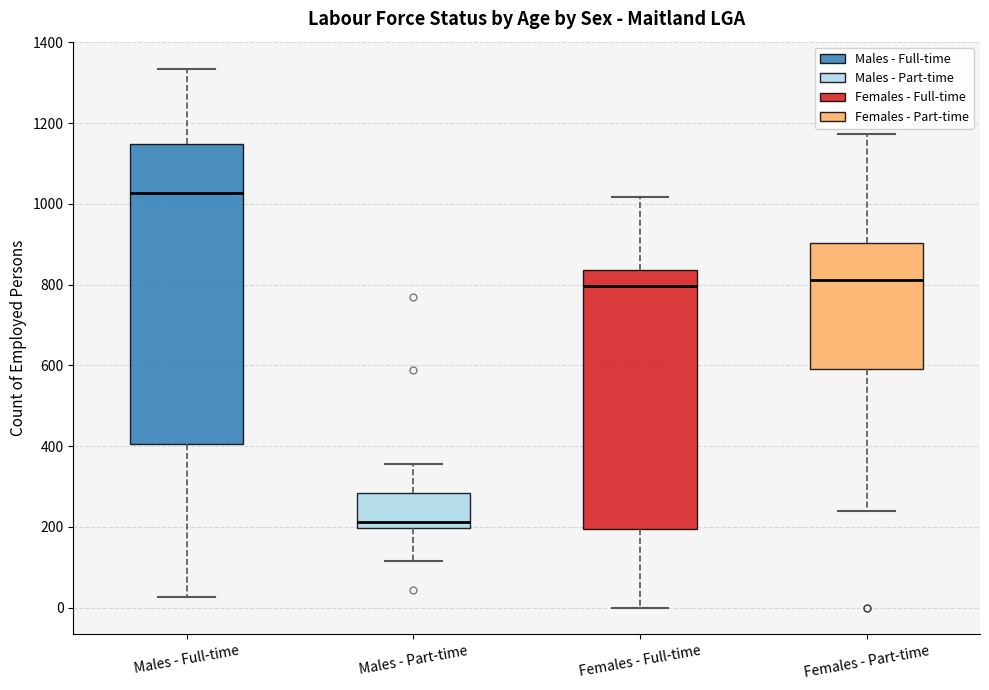

Which box is the tallest, from its lower edge to its upper edge?

Males - Full-time